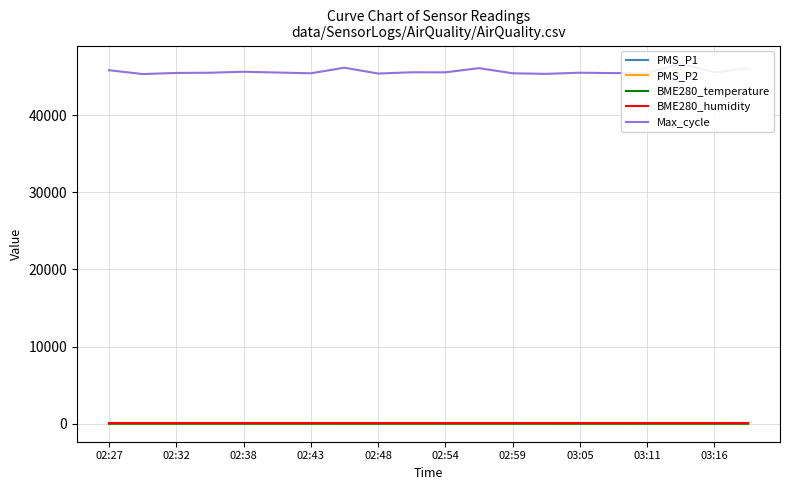

How many data points does each series have?

20